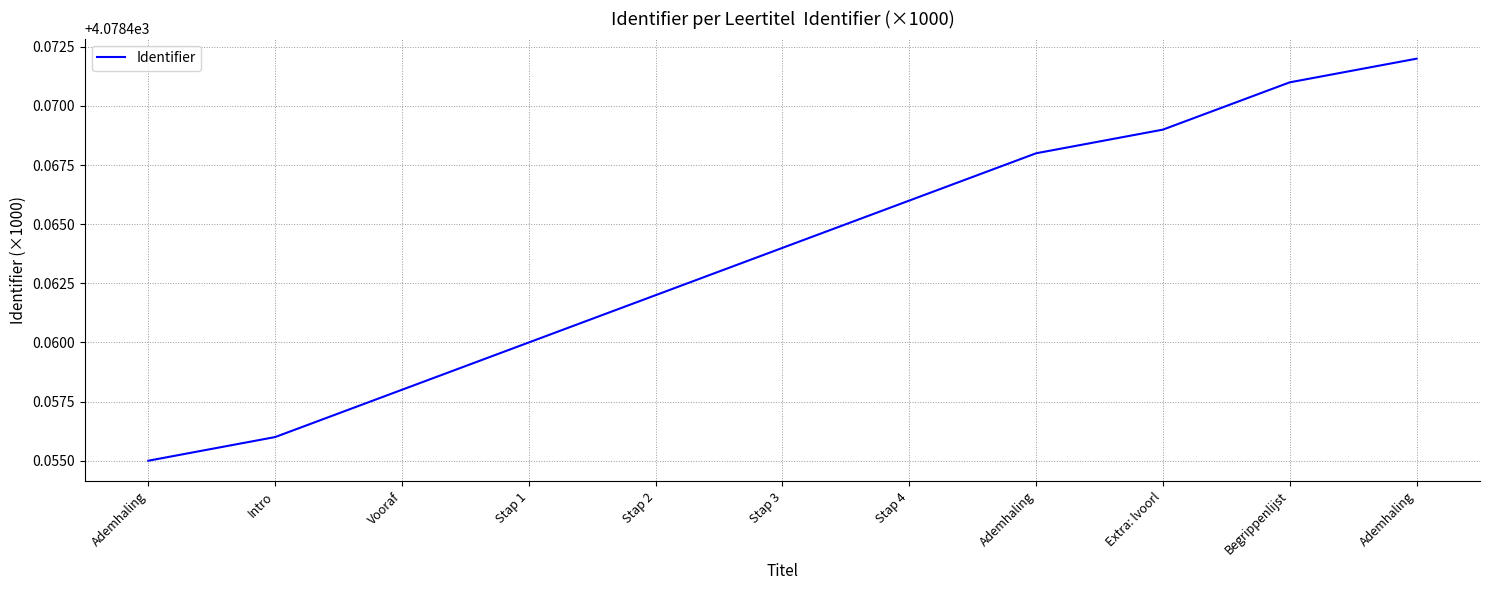

What value does the data have at Stap 1?

4078.5